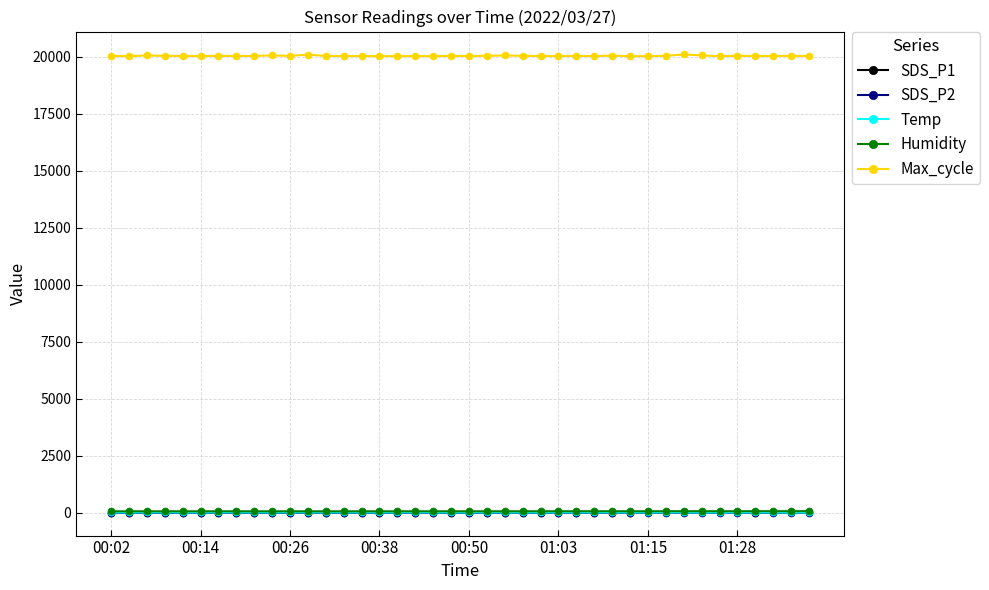

Which series has the largest total across all categories?

Max_cycle